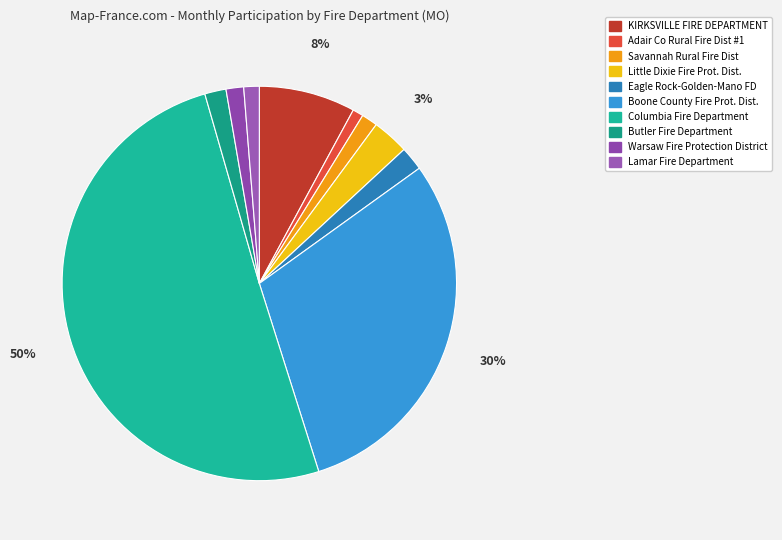

To the nearest percent, what is the average slice percentage?

10%